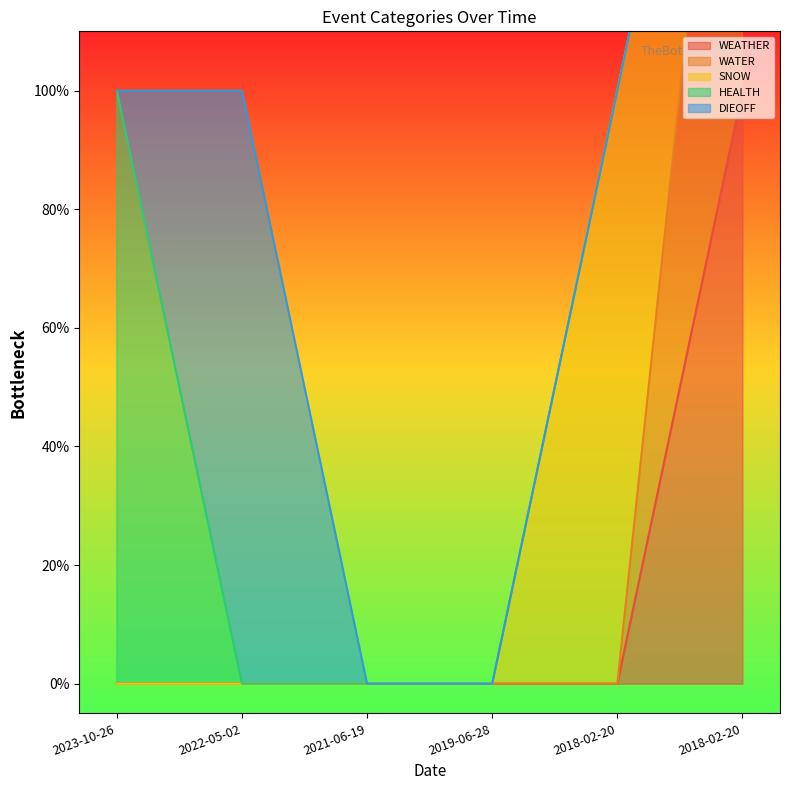

Which category has the highest value in the HEALTH series?

2023-10-26